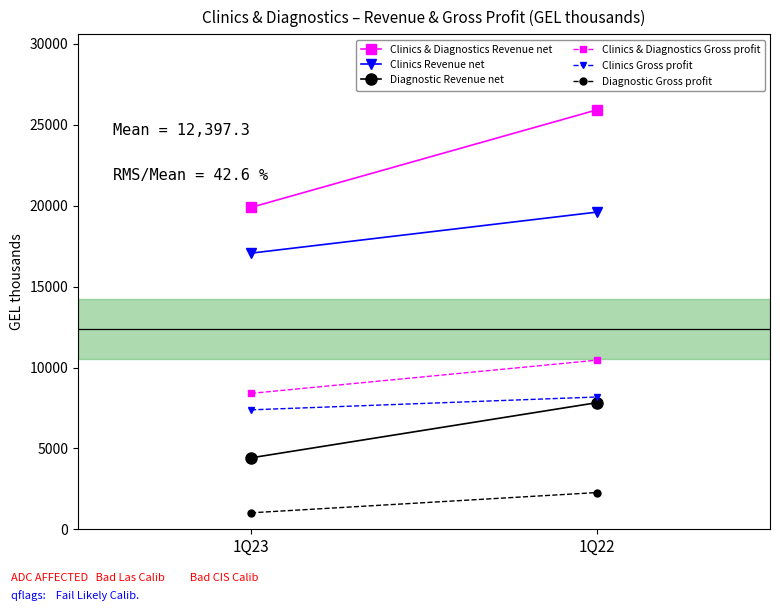

Reading left to right, transcribe all the data shown in this chart.

Clinics & Diagnostics Revenue net: 1Q23=19897	1Q22=25928
Clinics Revenue net: 1Q23=17069	1Q22=19607
Diagnostic Revenue net: 1Q23=4416	1Q22=7828
Clinics & Diagnostics Gross profit: 1Q23=8401	1Q22=10453
Clinics Gross profit: 1Q23=7383	1Q22=8177
Diagnostic Gross profit: 1Q23=1018	1Q22=2270